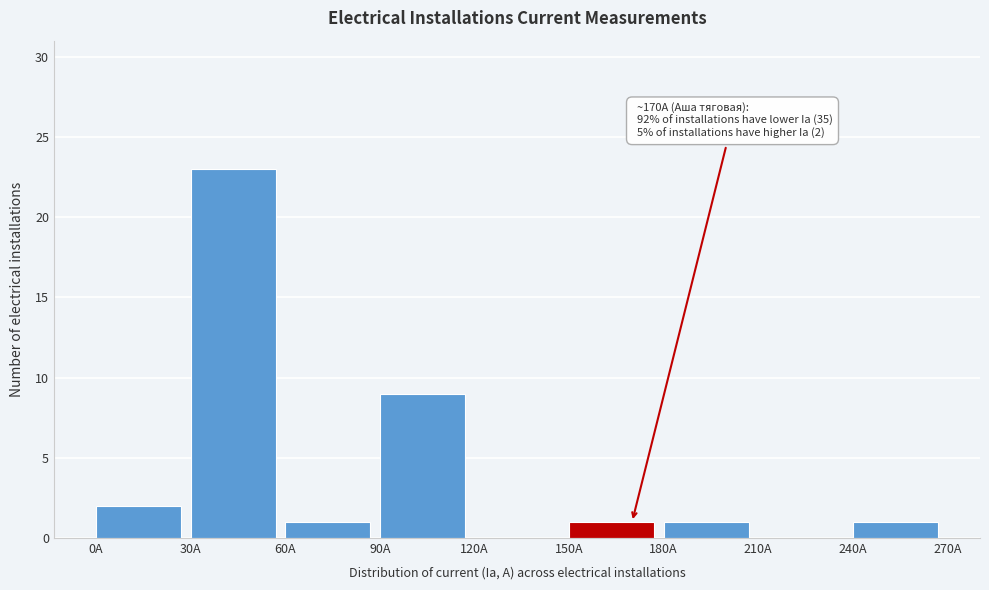

Which range on the x-axis has the tallest bar?

30 to 60